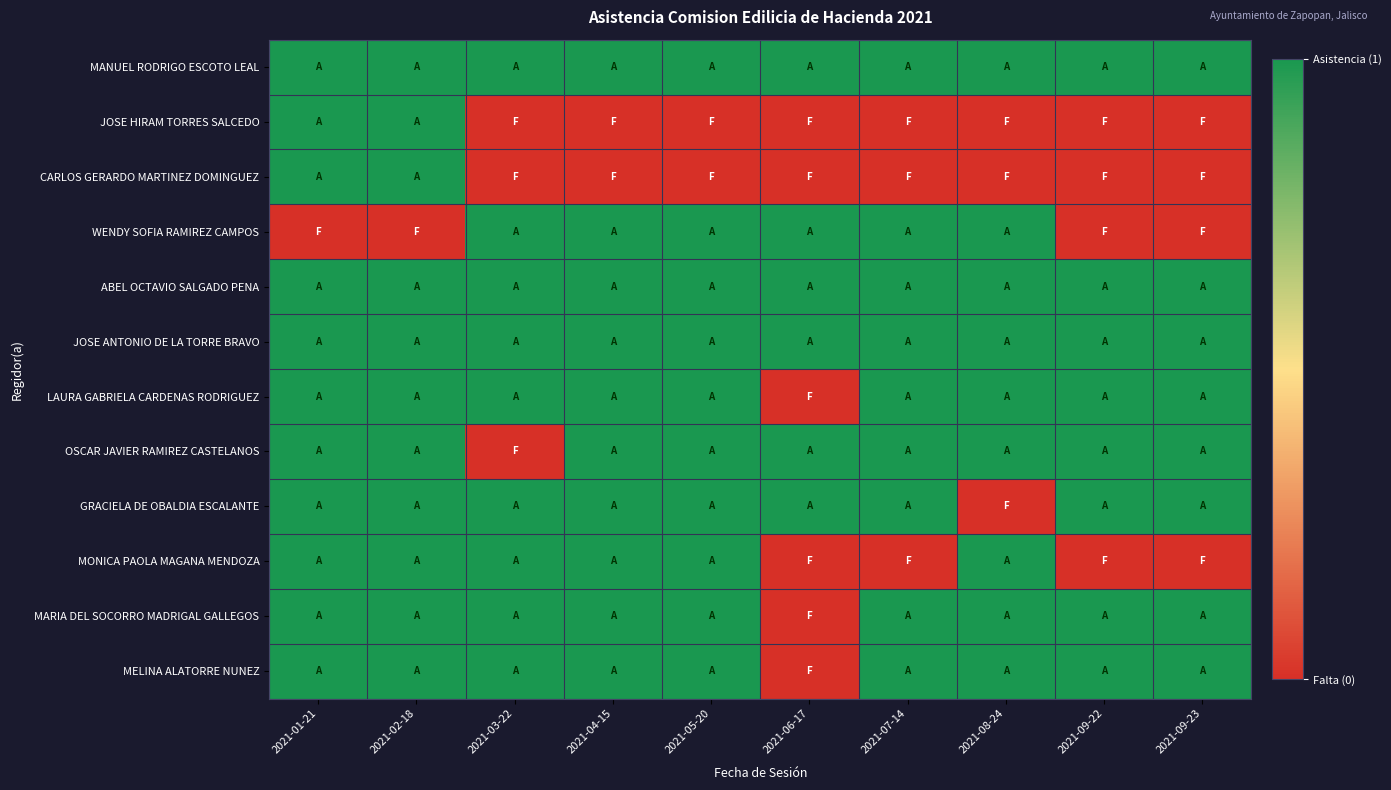

Which series has the largest total across all categories?

MANUEL RODRIGO ESCOTO LEAL